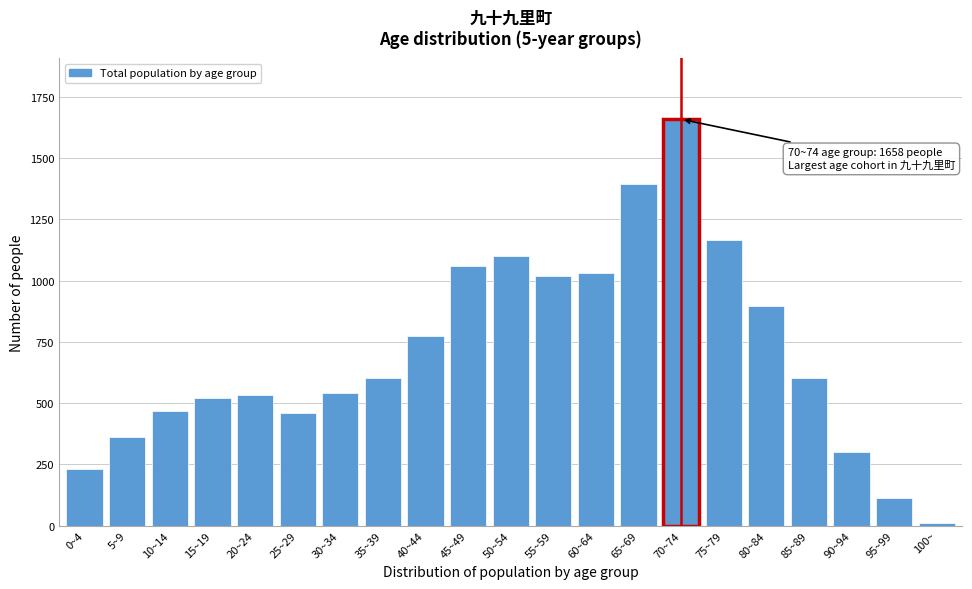

Which has a higher value, 45~49 or 95~99?

45~49